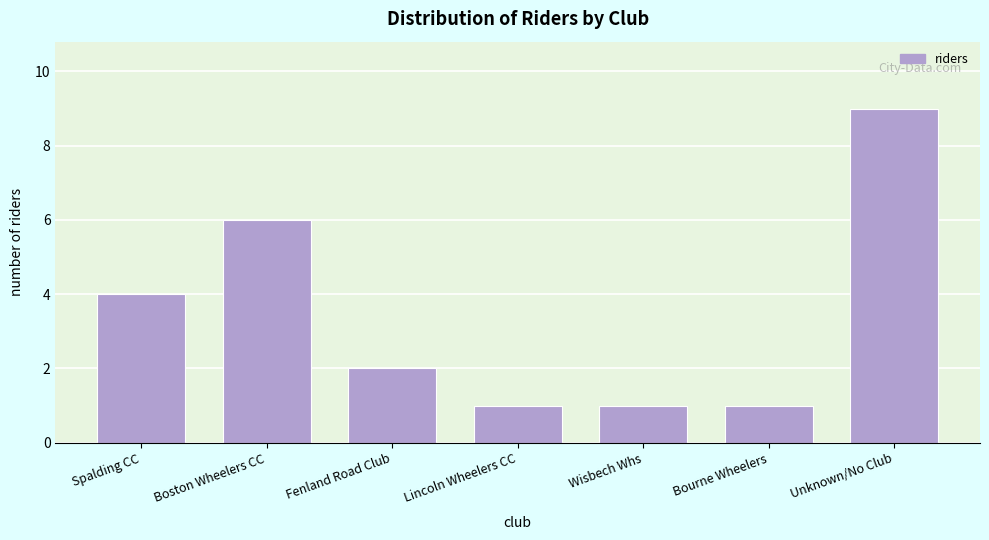

Reading right to left, what are all the values shown in this chart?

9	1	1	1	2	6	4